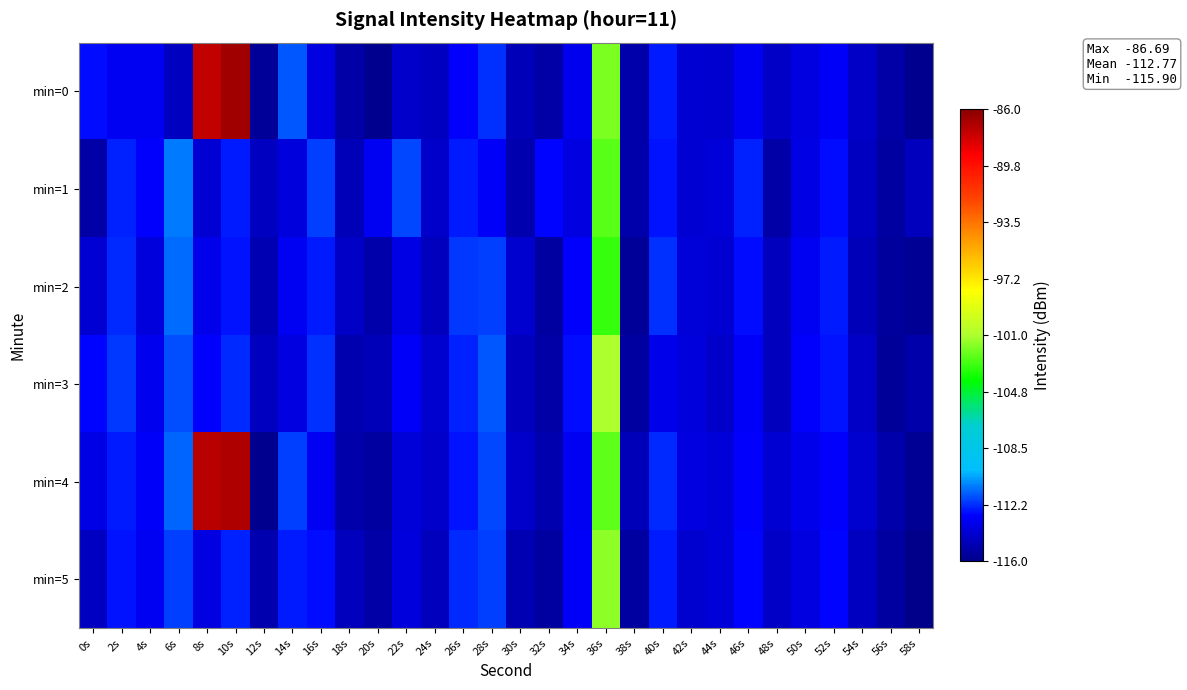

Which has a higher value, 34s or 32s?

34s